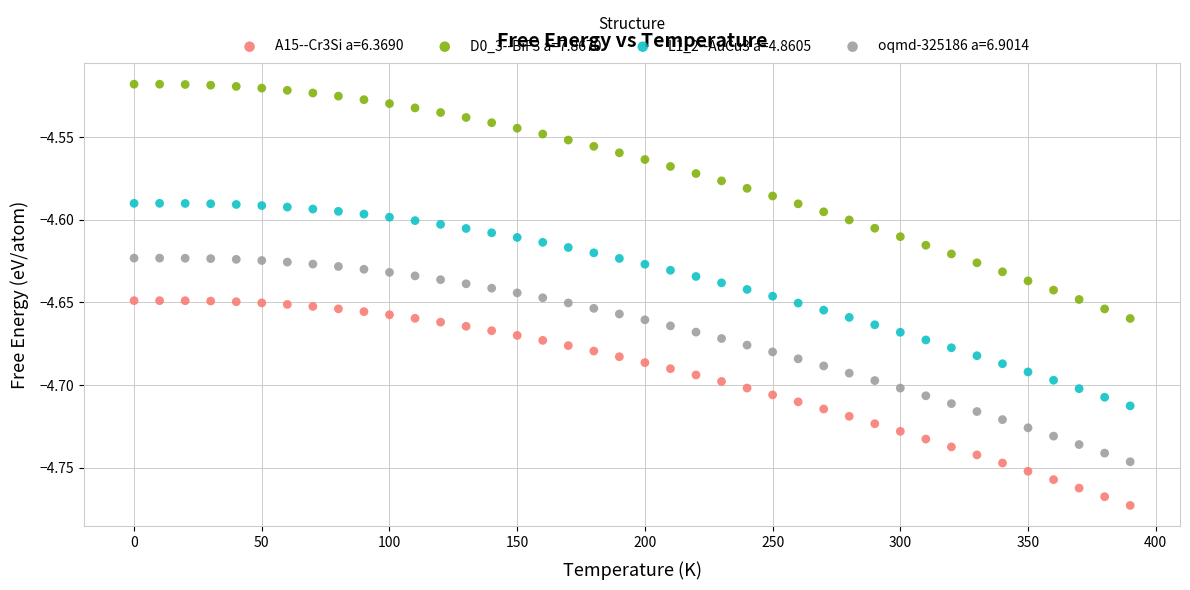

What is the X range (max minus min) for the scatter plot?

390.0